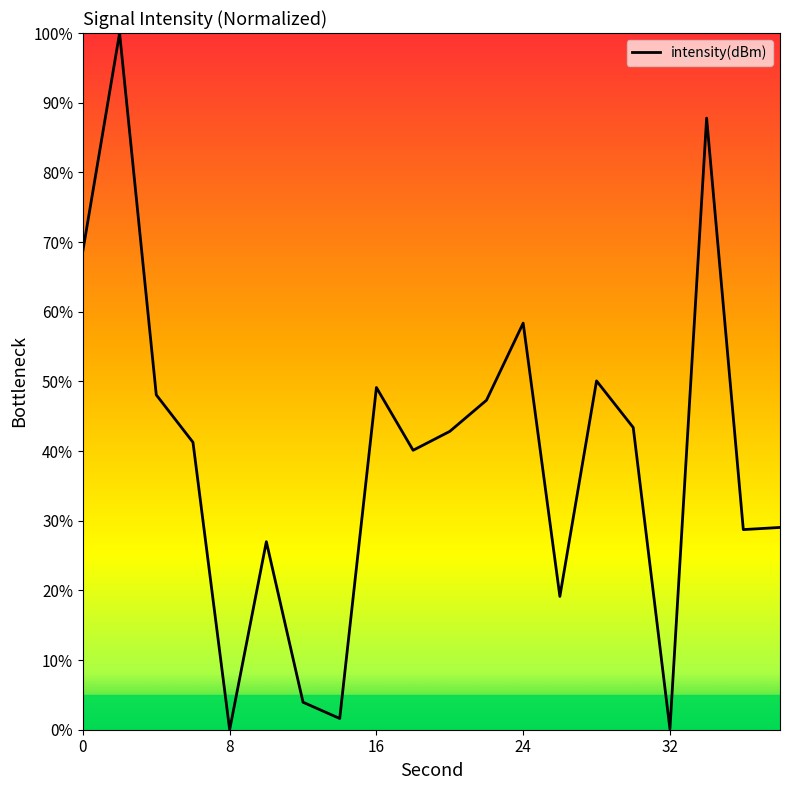

What is the maximum value shown in the chart?

100.0